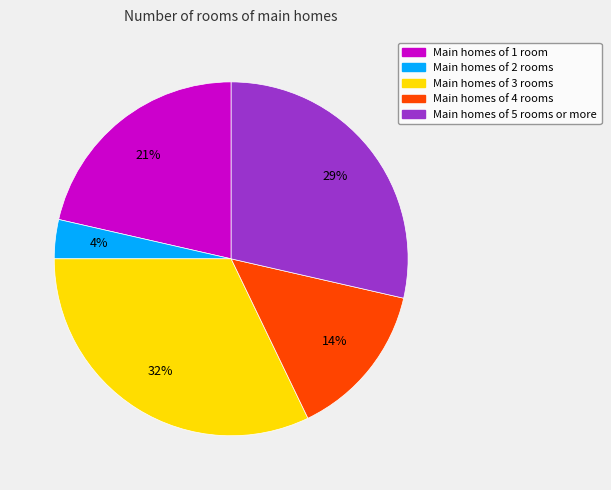

How many slices are in this pie chart?

5